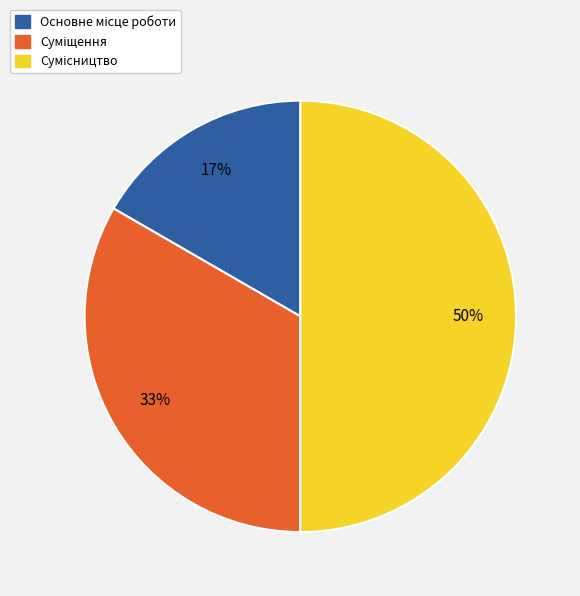

To the nearest percent, what is the difference between the largest and smallest slice percentages?

33%